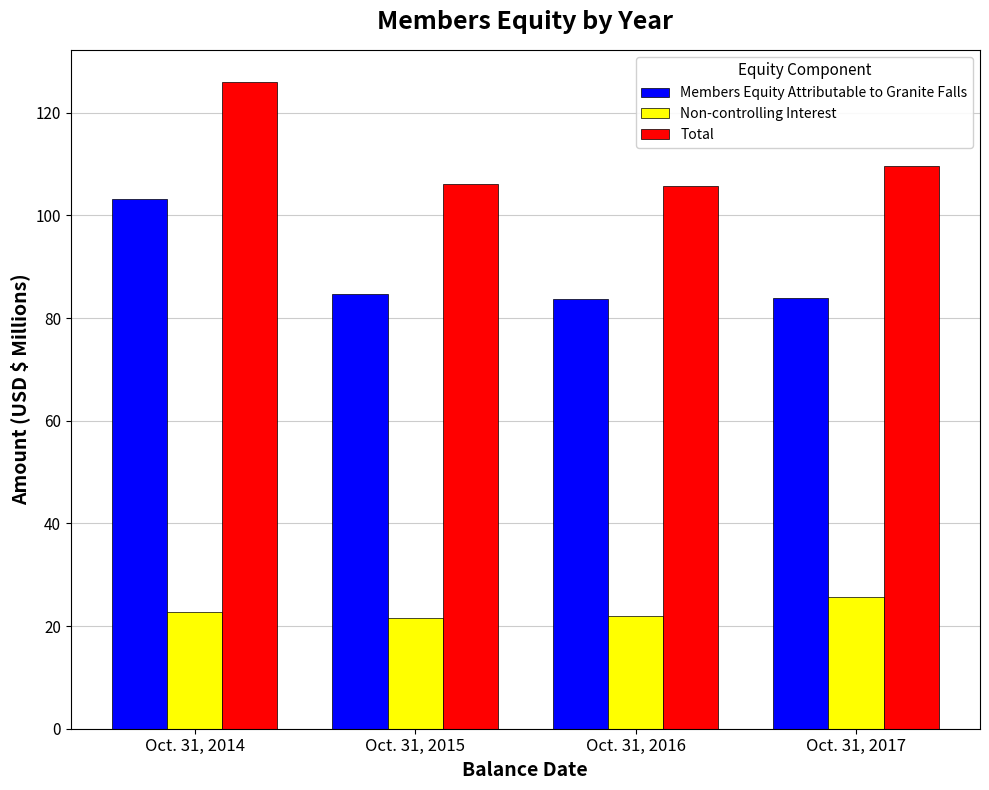

What is the lowest value of the Members Equity Attributable to Granite Falls series?

83.7